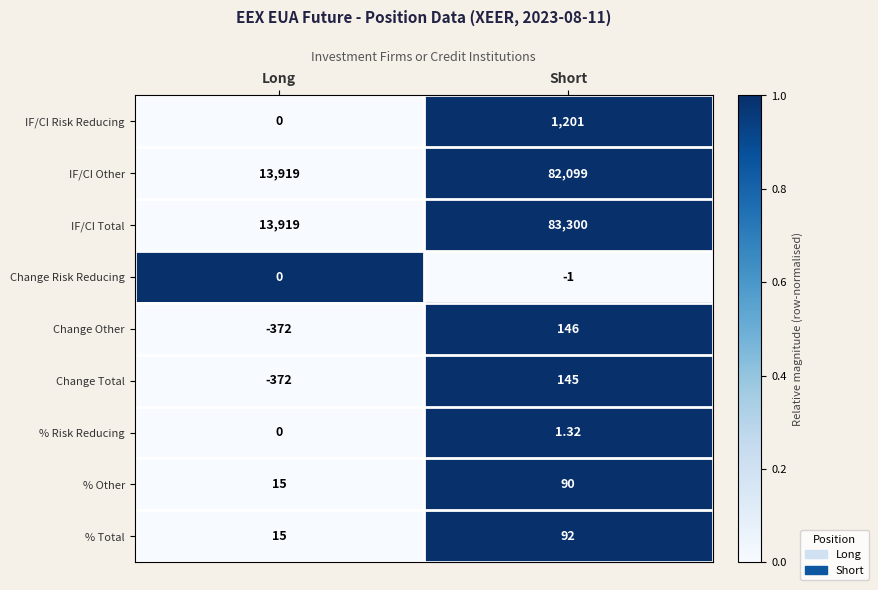

Rank the series by their maximum value, from highest to lowest.

IF/CI Total, IF/CI Other, IF/CI Risk Reducing, Change Other, Change Total, % Total, % Other, % Risk Reducing, Change Risk Reducing